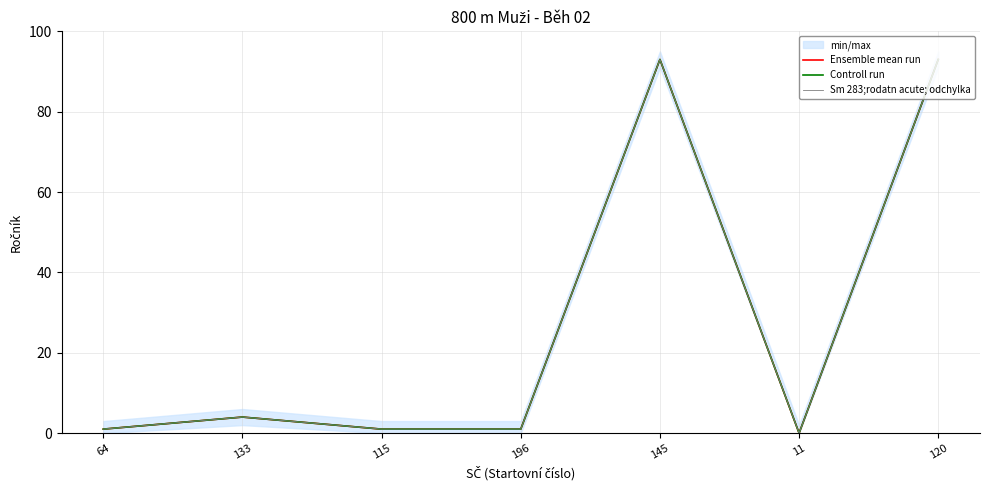

What is the label of the 2nd point from the left?

133